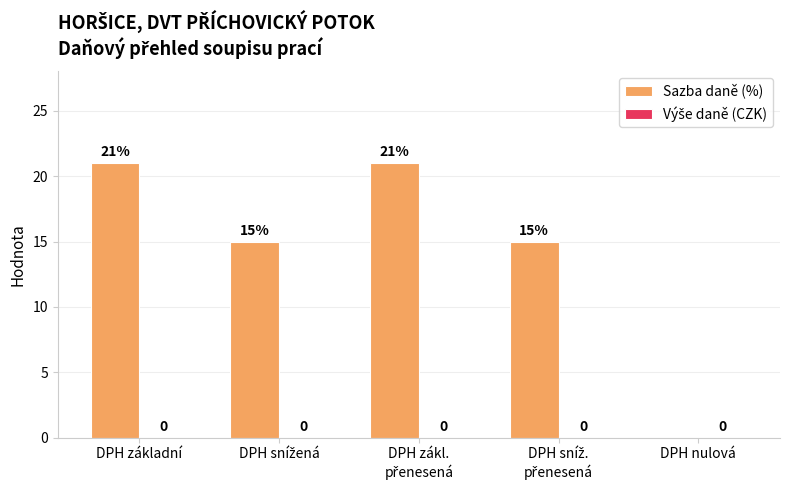

True or false: the data shows 21 at DPH základní.

True